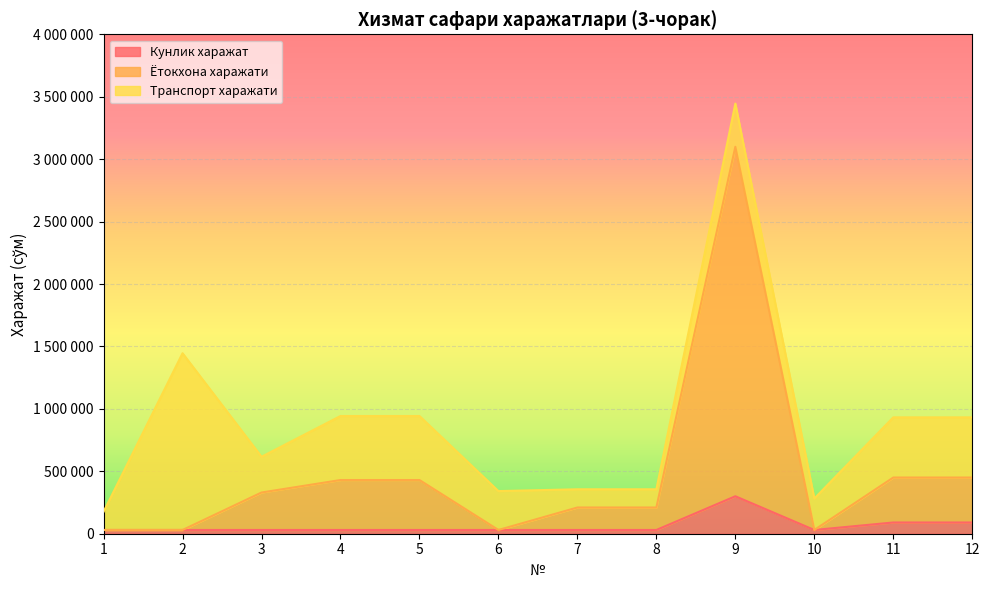

Between 3 and 8, which is larger?

3